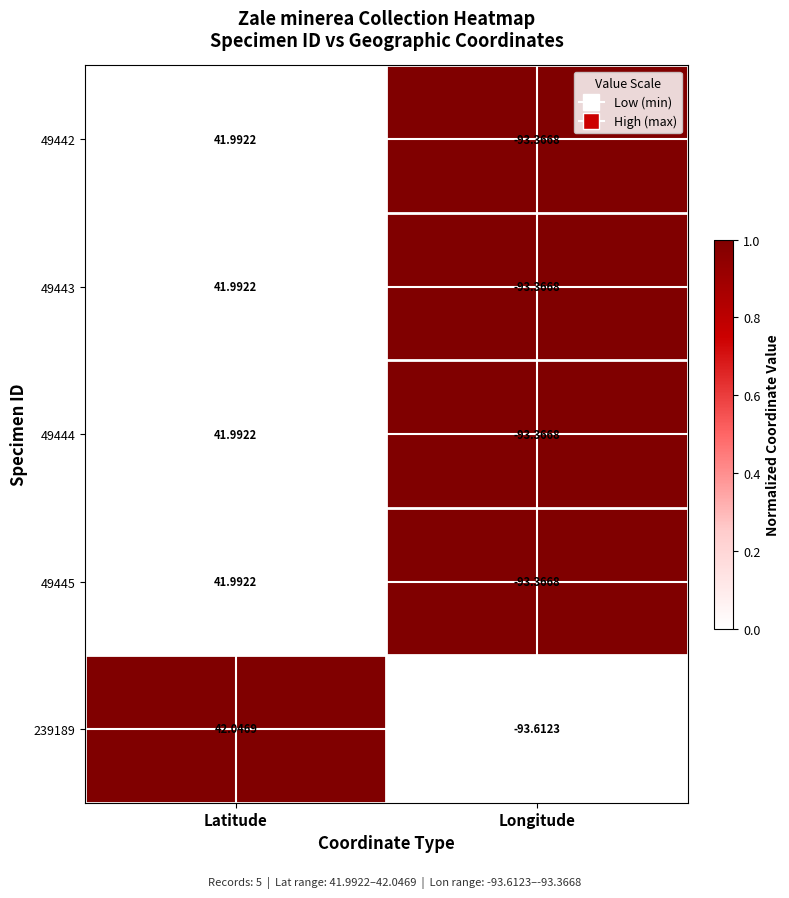

Which label corresponds to the smallest value in the chart?

Longitude